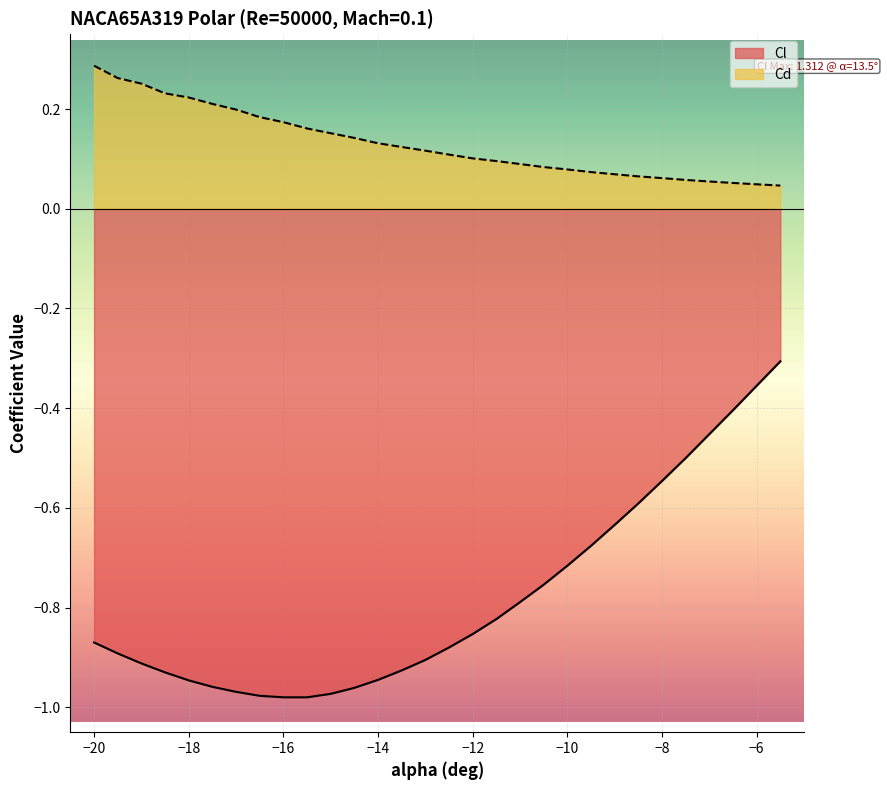

Is the value of Cd at −16 greater than the value of Cl at −20?

Yes